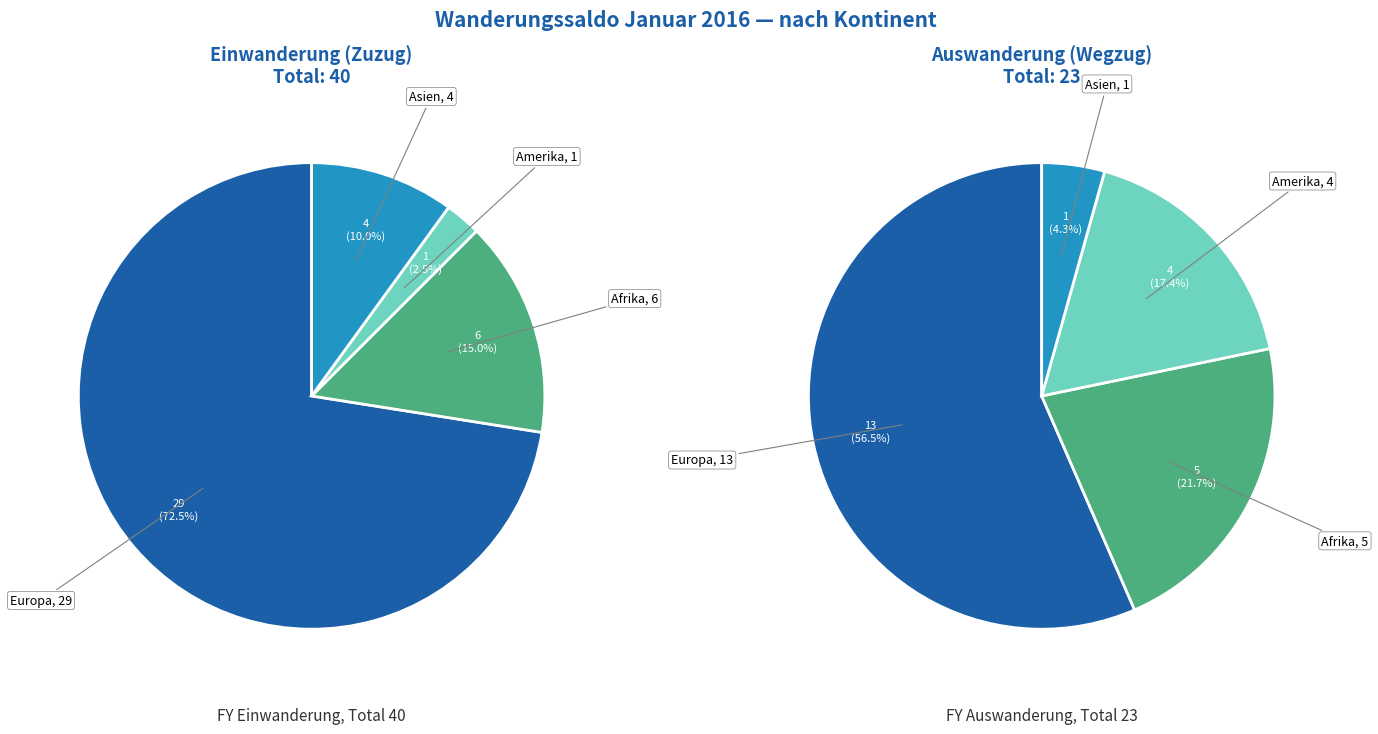

To the nearest percent, what is the average slice percentage?

25%